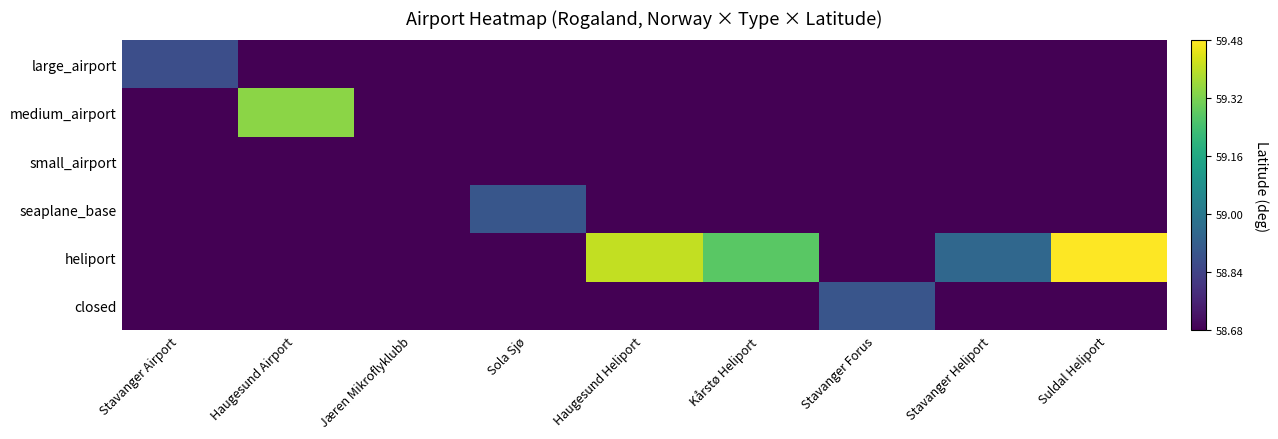

Reading left to right, list all the values displayed in this chart.

large_airport: Stavanger Airport=0.2	Haugesund Airport=0.0	Jæren Mikroflyklubb=0.0	Sola Sjø=0.0	Haugesund Heliport=0.0	Kårstø Heliport=0.0	Stavanger Forus=0.0	Stavanger Heliport=0.0	Suldal Heliport=0.0
medium_airport: Stavanger Airport=0.0	Haugesund Airport=0.8	Jæren Mikroflyklubb=0.0	Sola Sjø=0.0	Haugesund Heliport=0.0	Kårstø Heliport=0.0	Stavanger Forus=0.0	Stavanger Heliport=0.0	Suldal Heliport=0.0
small_airport: Stavanger Airport=0.0	Haugesund Airport=0.0	Jæren Mikroflyklubb=0.0	Sola Sjø=0.0	Haugesund Heliport=0.0	Kårstø Heliport=0.0	Stavanger Forus=0.0	Stavanger Heliport=0.0	Suldal Heliport=0.0
seaplane_base: Stavanger Airport=0.0	Haugesund Airport=0.0	Jæren Mikroflyklubb=0.0	Sola Sjø=0.3	Haugesund Heliport=0.0	Kårstø Heliport=0.0	Stavanger Forus=0.0	Stavanger Heliport=0.0	Suldal Heliport=0.0
heliport: Stavanger Airport=0.0	Haugesund Airport=0.0	Jæren Mikroflyklubb=0.0	Sola Sjø=0.0	Haugesund Heliport=0.9	Kårstø Heliport=0.7	Stavanger Forus=0.0	Stavanger Heliport=0.3	Suldal Heliport=1.0
closed: Stavanger Airport=0.0	Haugesund Airport=0.0	Jæren Mikroflyklubb=0.0	Sola Sjø=0.0	Haugesund Heliport=0.0	Kårstø Heliport=0.0	Stavanger Forus=0.3	Stavanger Heliport=0.0	Suldal Heliport=0.0